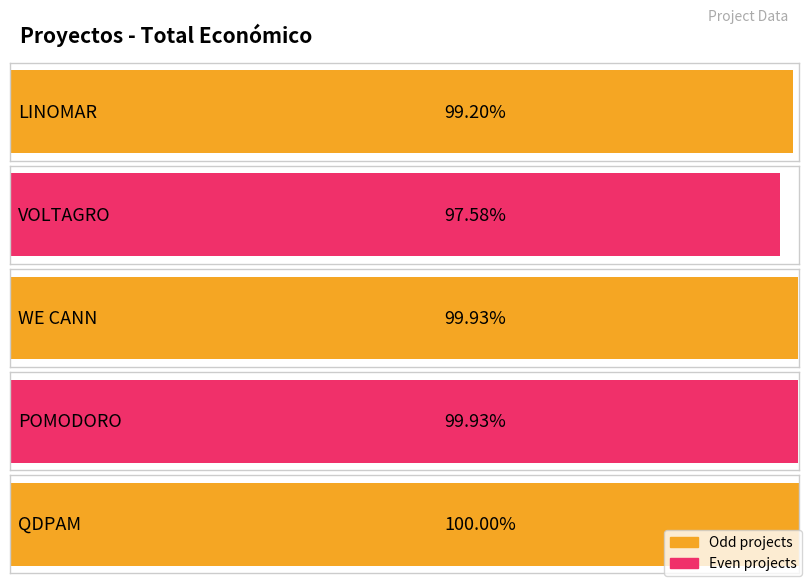

Is it true that the value at QDPAM is 1066117?

False